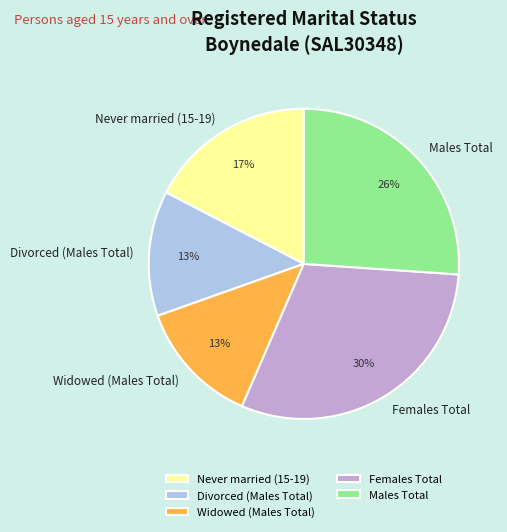

Does any single category account for the majority?

No